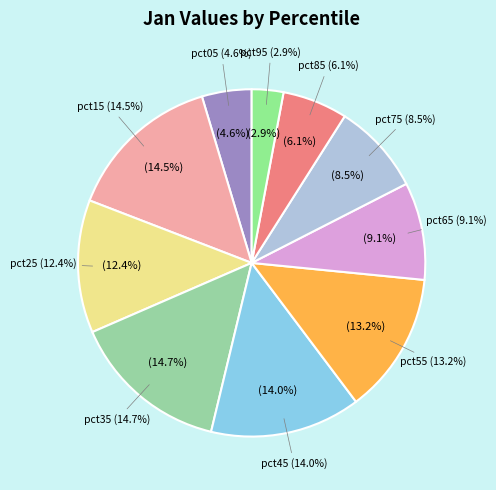

The pct85 slice represents 1% of the pie. True or false?

False